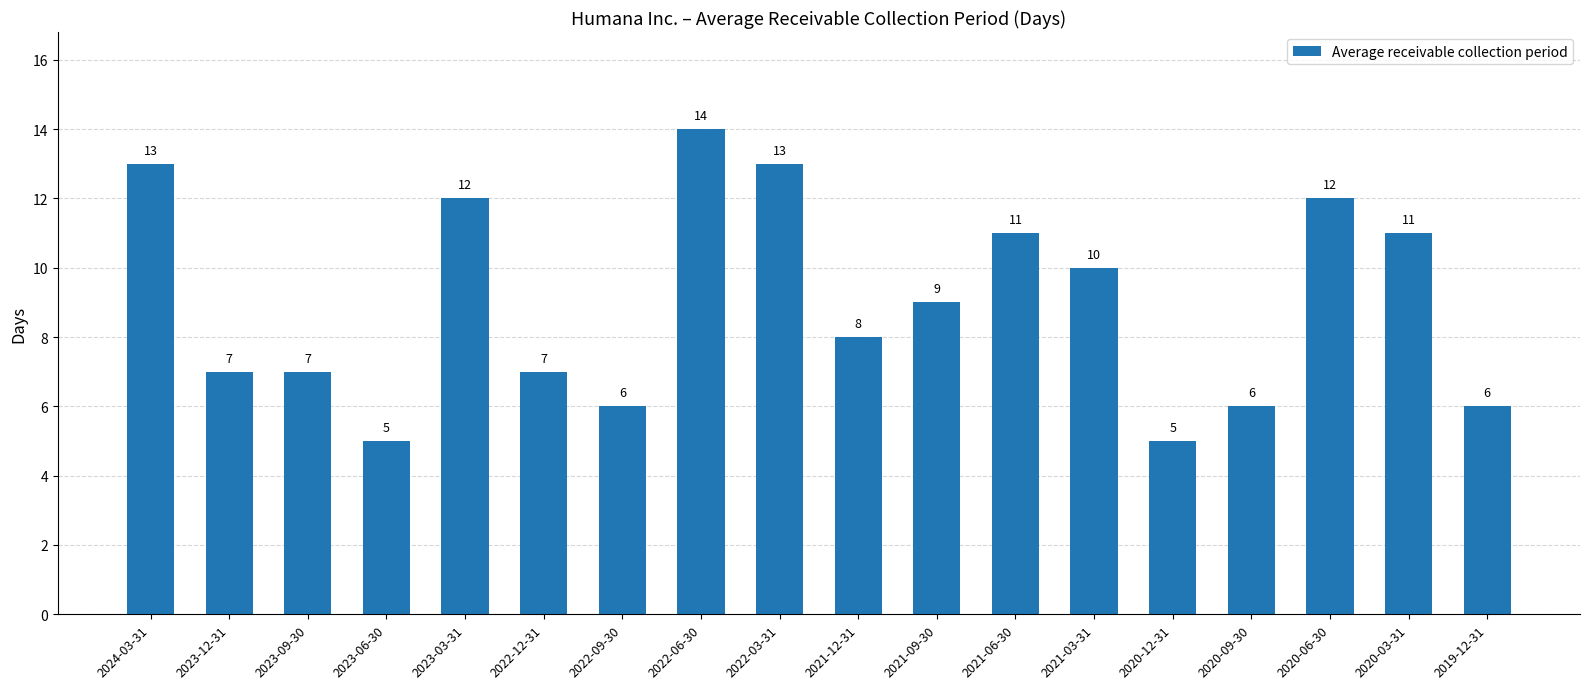

What is the change in value from 2022-09-30 to 2021-06-30?

+5